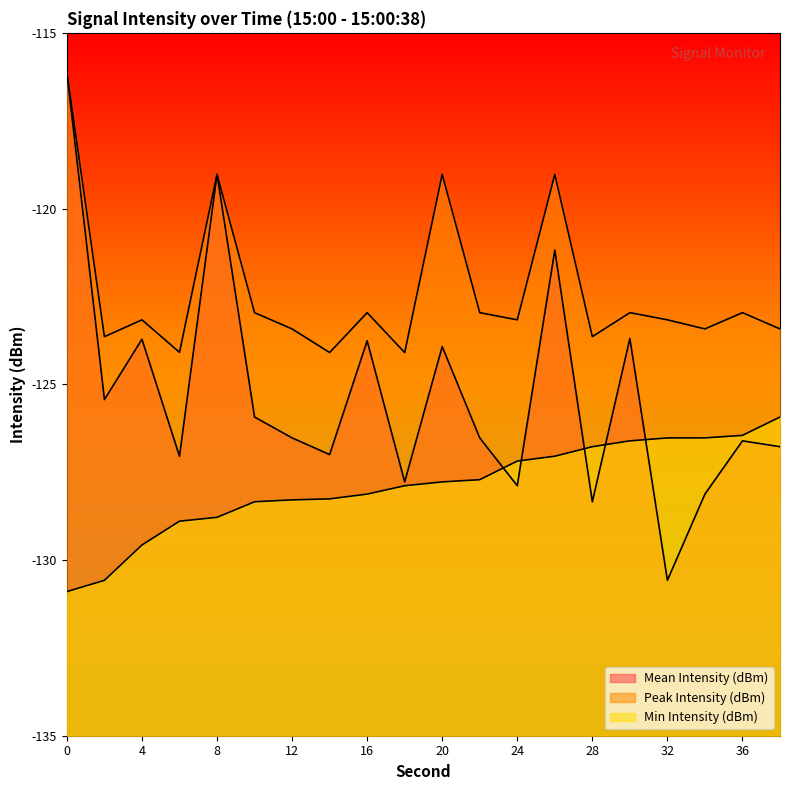

What are all the series names shown in the legend?

Mean Intensity (dBm), Peak Intensity (dBm), Min Intensity (dBm)